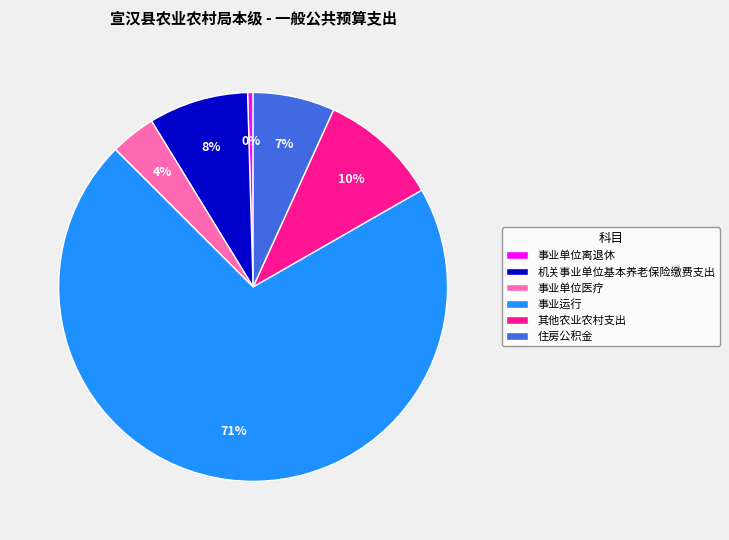

Which category accounts for the majority?

事业运行